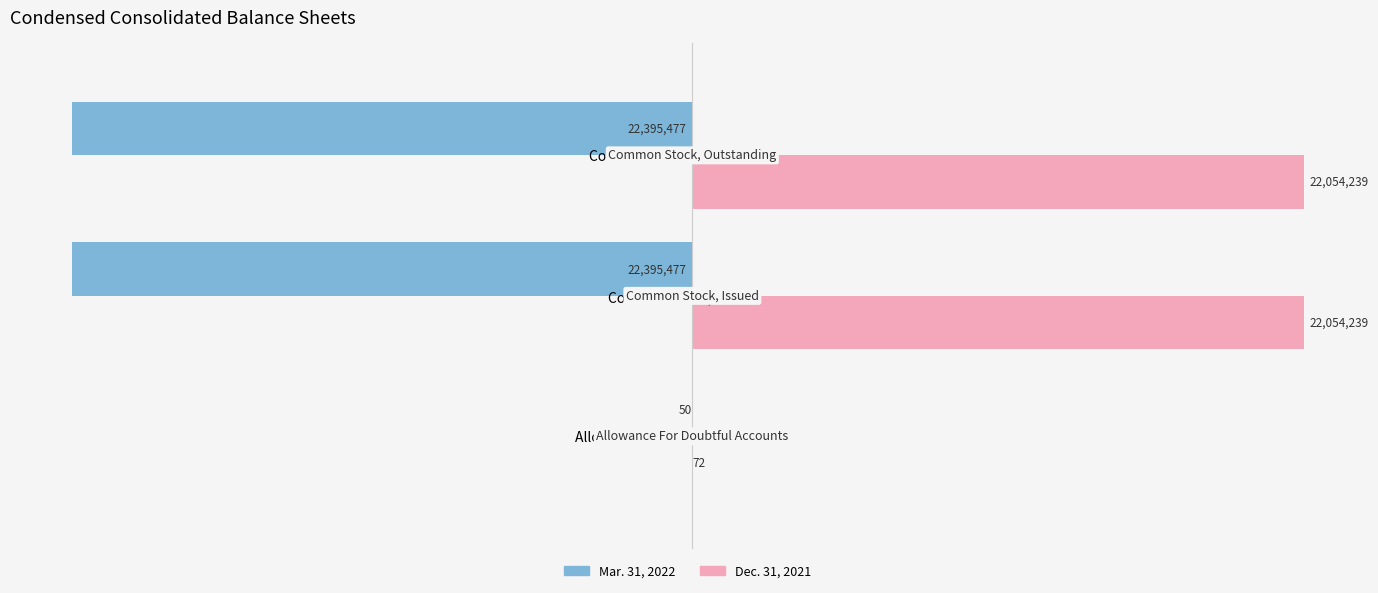

What are all the series names shown in the legend?

Mar. 31, 2022, Dec. 31, 2021